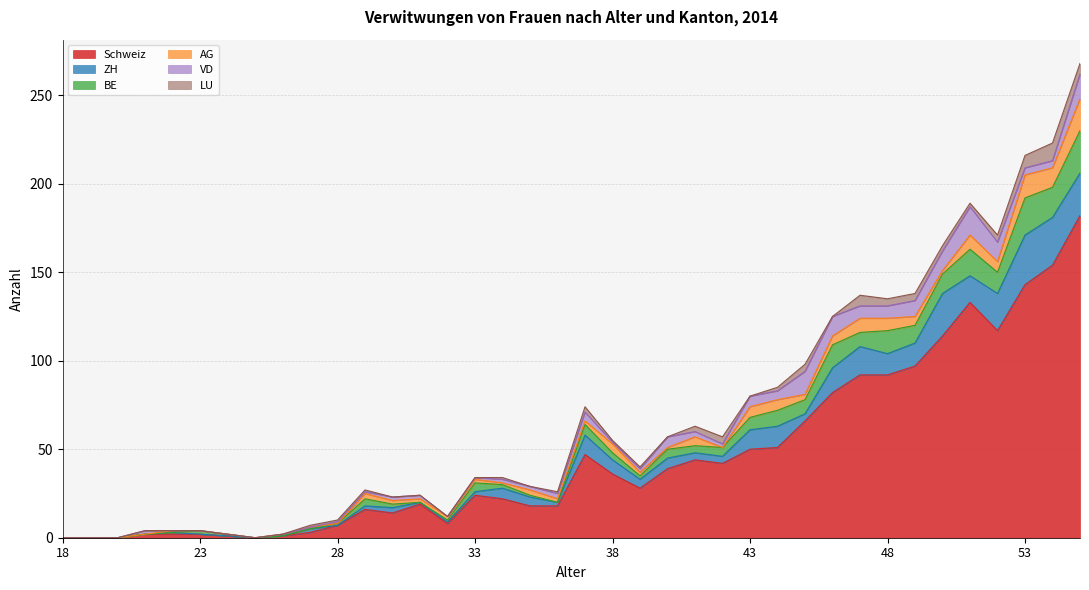

In LU, how many points are lower than both neighbors (excluding endpoints)?

5